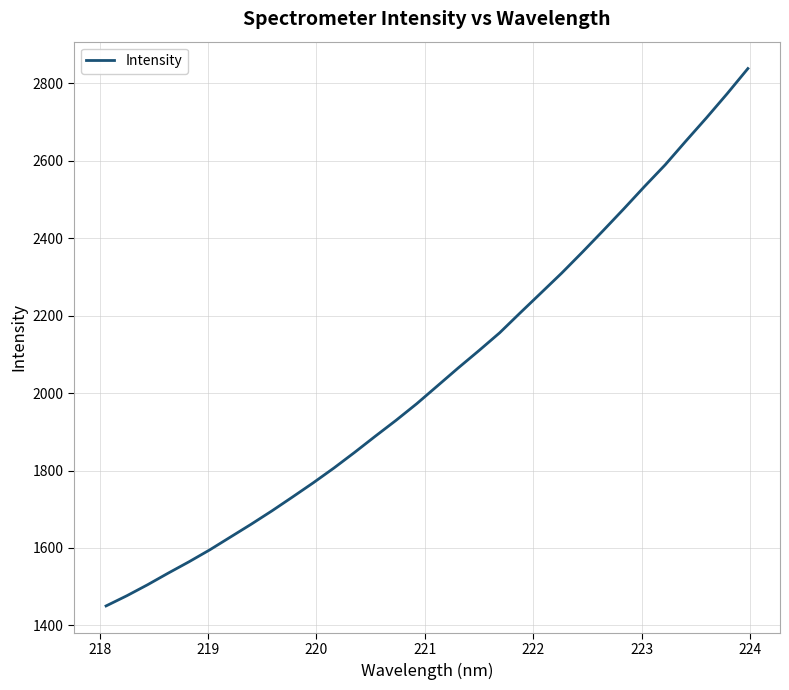

What is the greatest value displayed?

2838.1